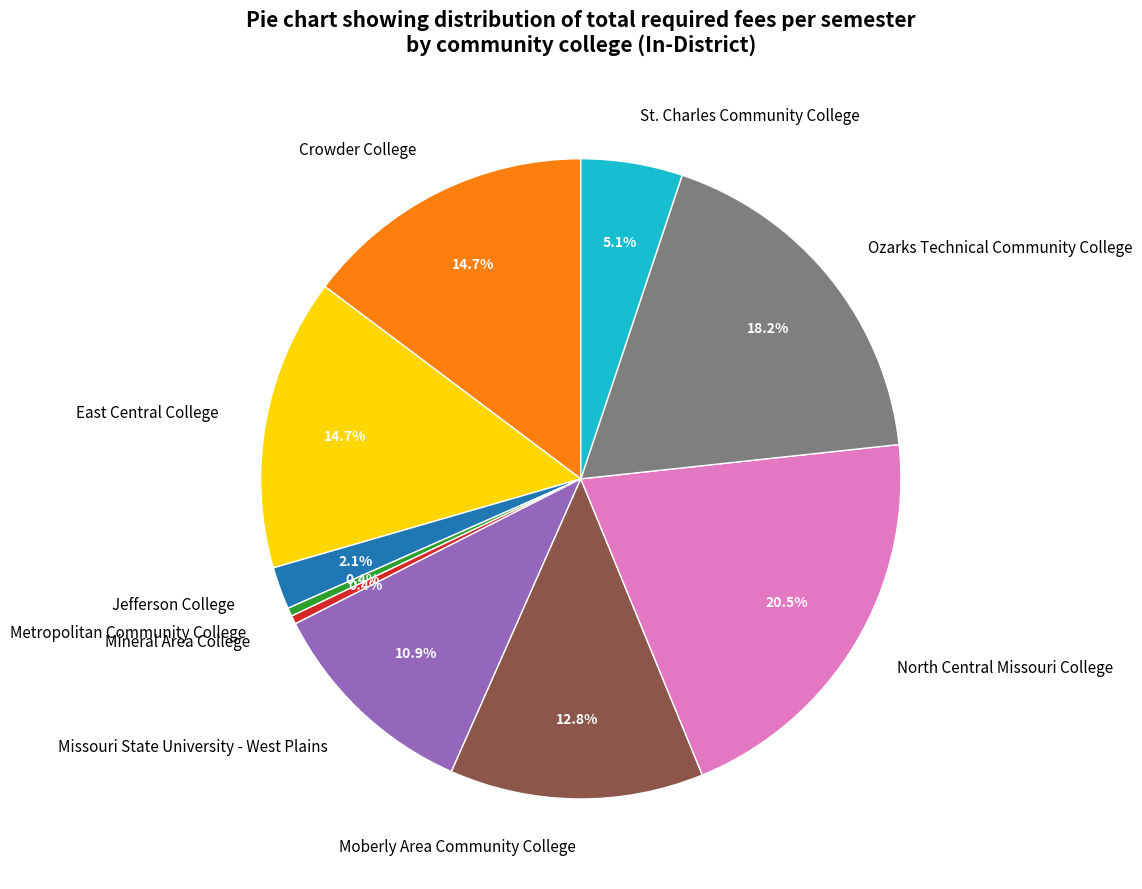

Which slice is the largest?

North Central Missouri College